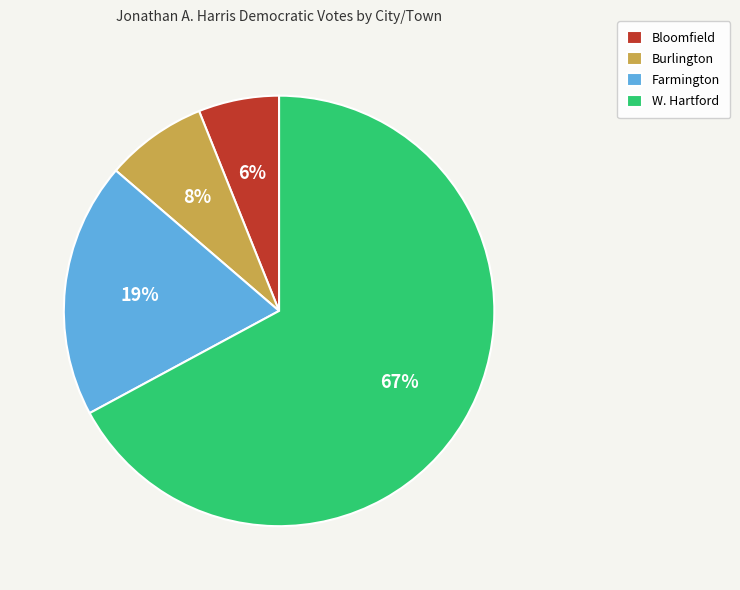

Is Burlington the majority of the pie?

No